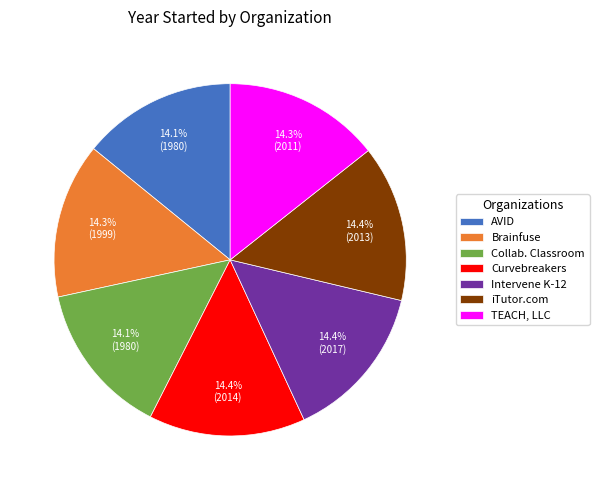

Is there any slice that represents more than half of the pie?

No